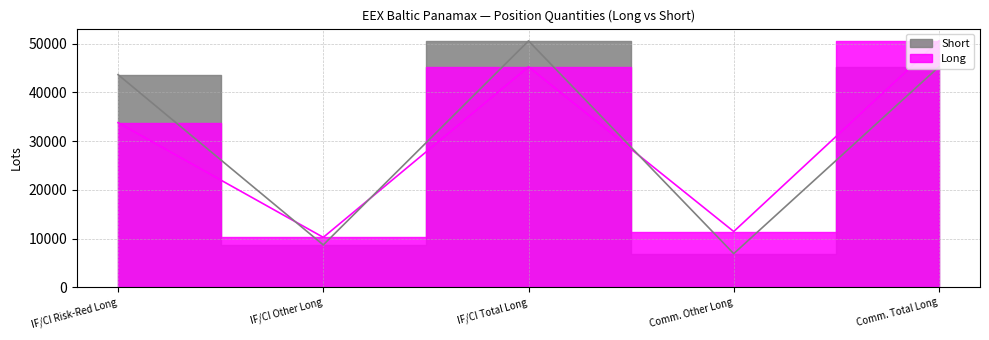

Does the chart have visible grid lines?

Yes